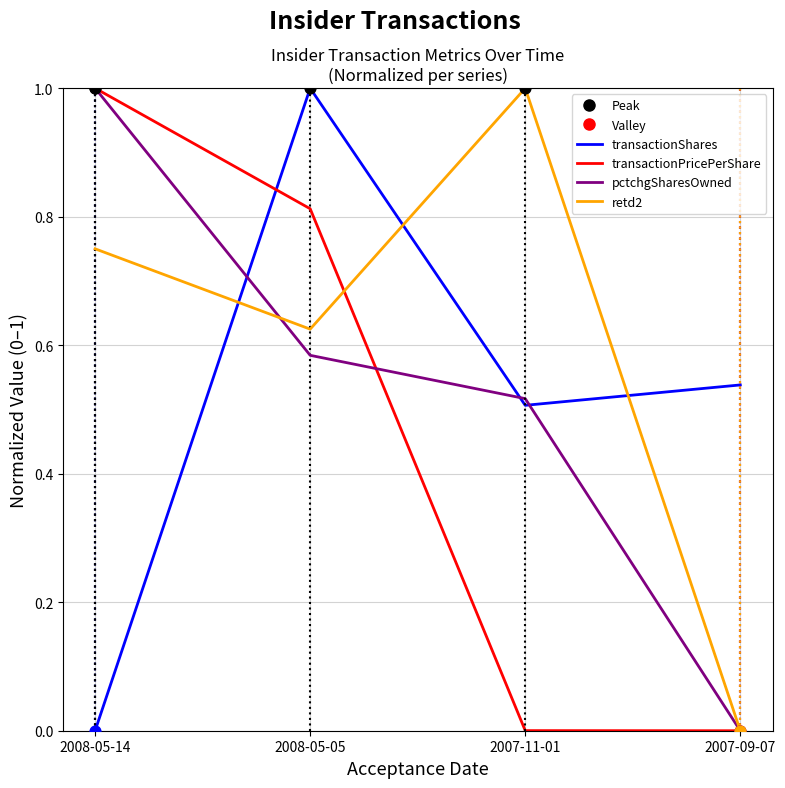

At which category is the sum across all series the highest?

2008-05-05